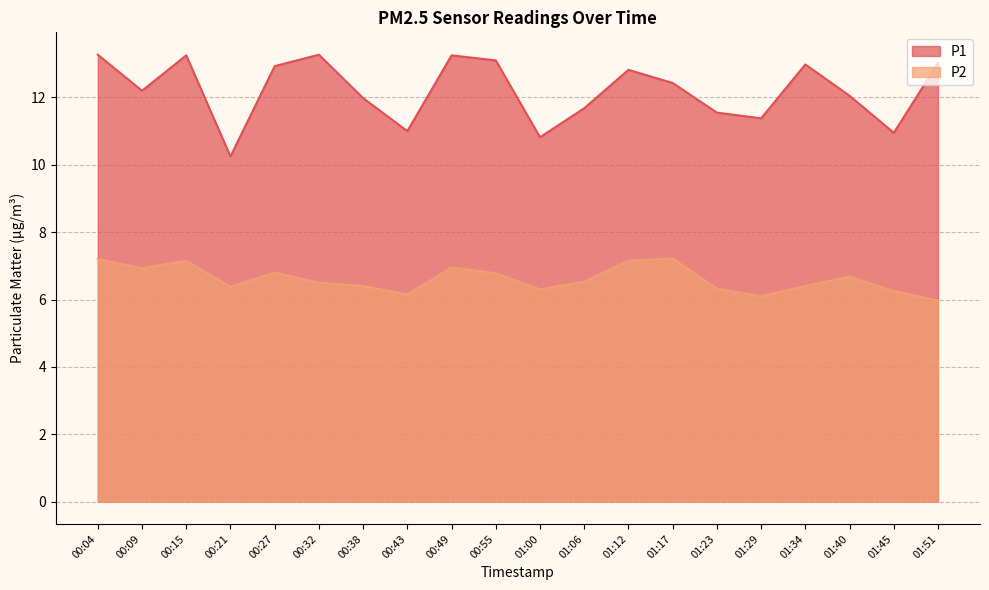

True or false: P2 and P1 cross at least once.

False